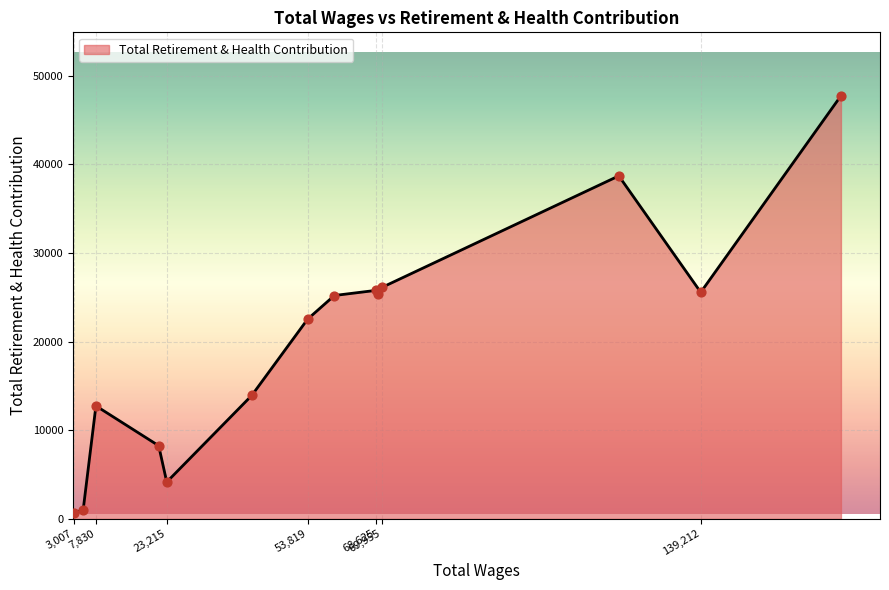

What is the difference between the maximum and minimum values?

47114